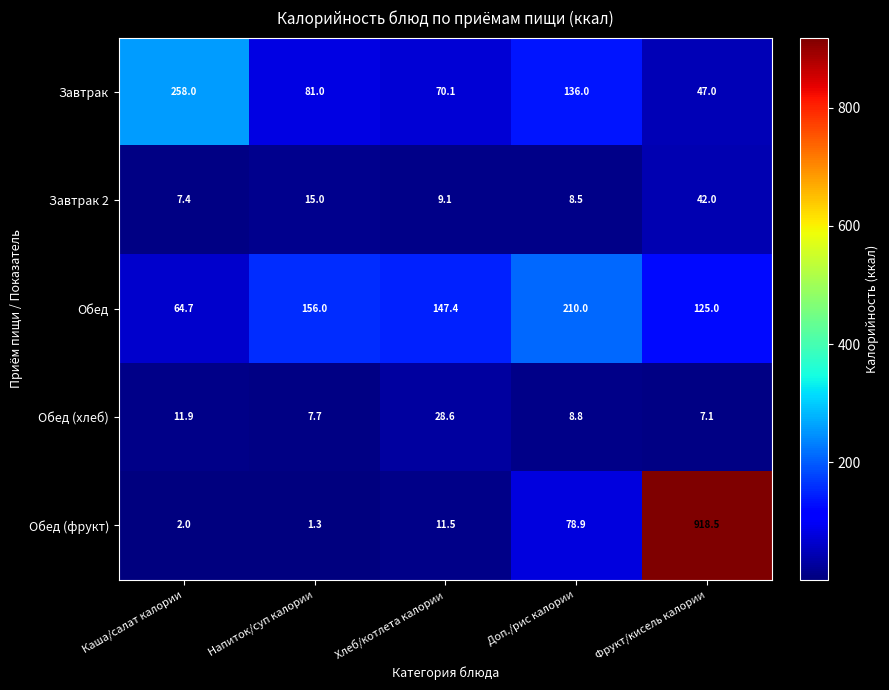

Where does the Обед (хлеб) series first go above 8?

Каша/салат калории